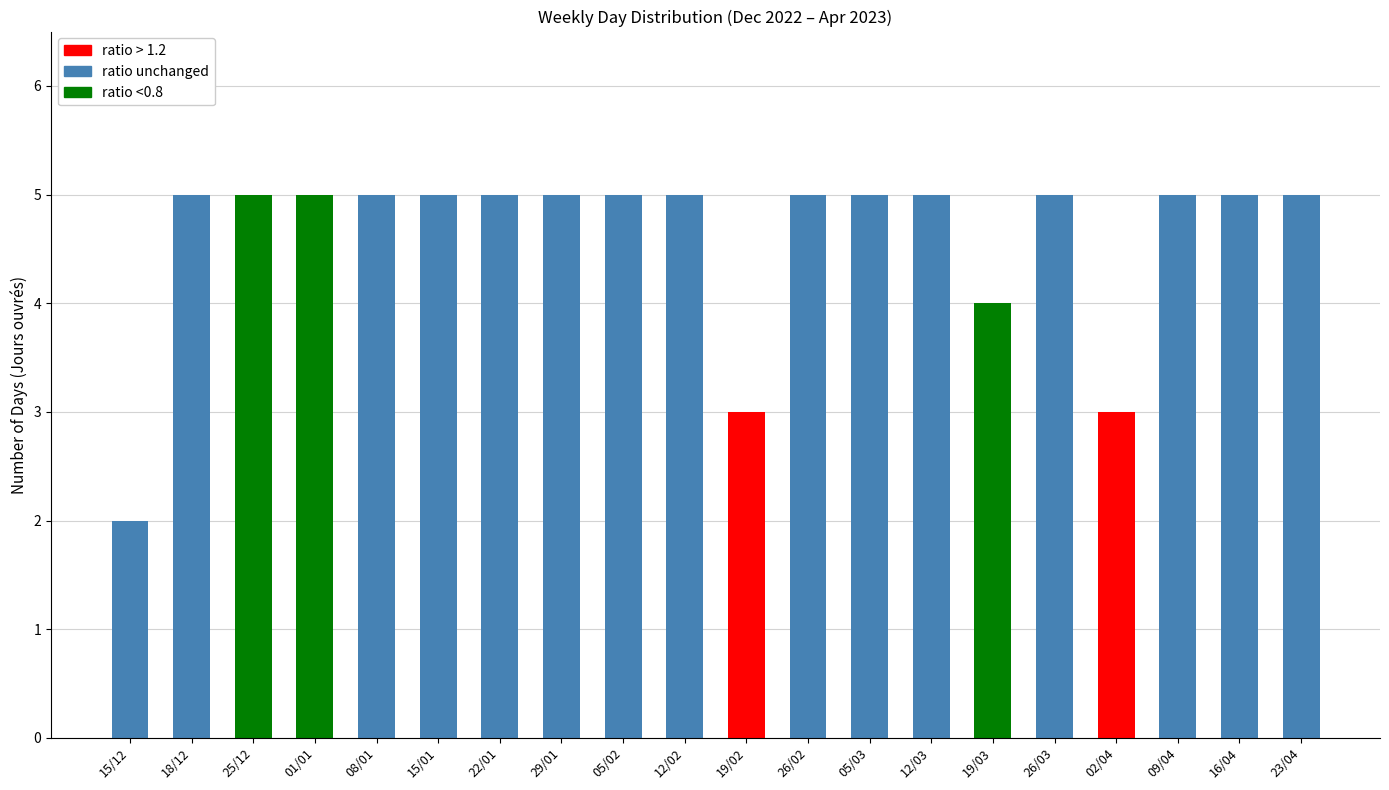

Which category has the lowest value across all series?

15/12